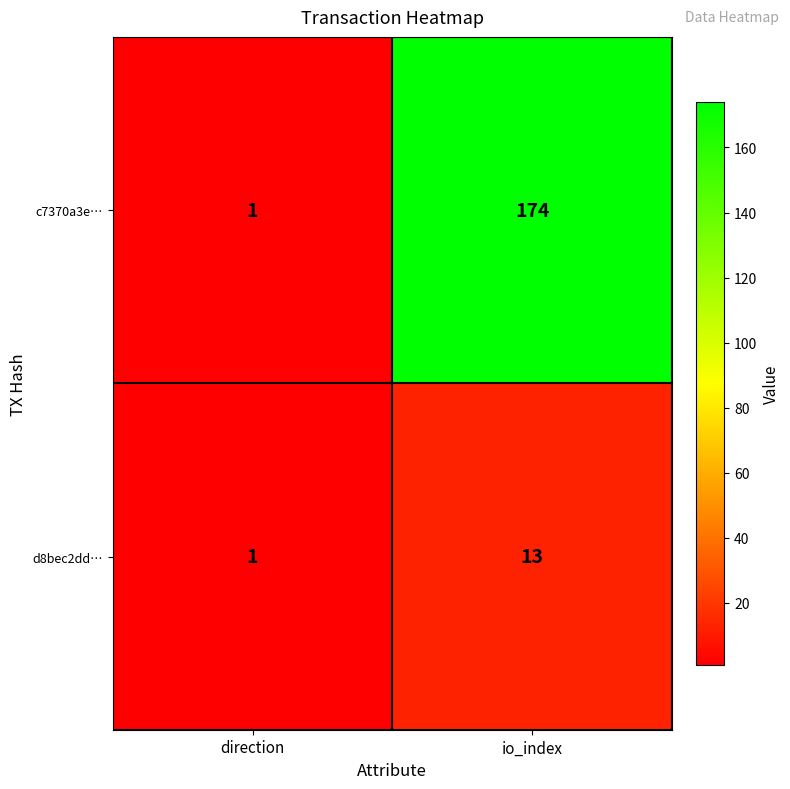

Between direction and io_index, which series saw the biggest shift?

c7370a3e…